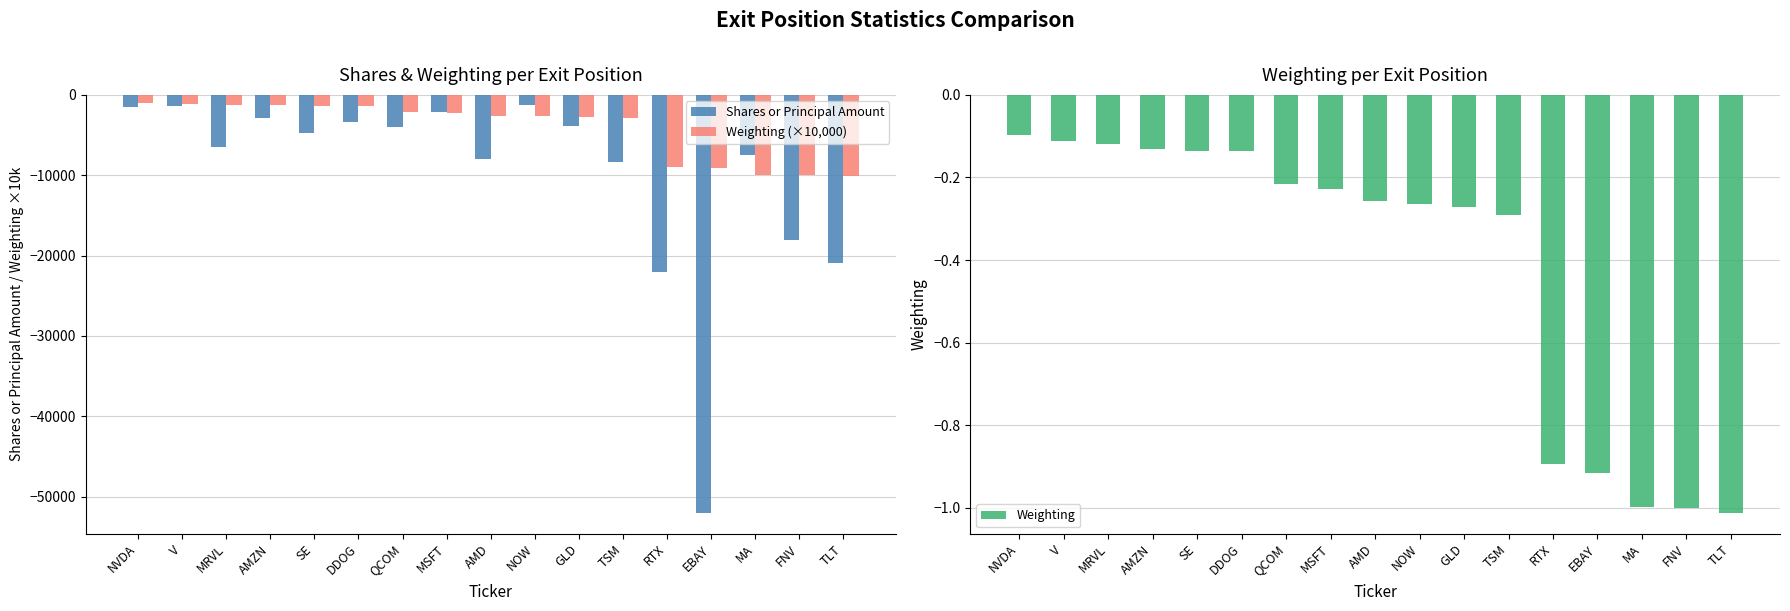

What is the sum of the Shares or Principal Amount values at MA and NVDA?

-9000